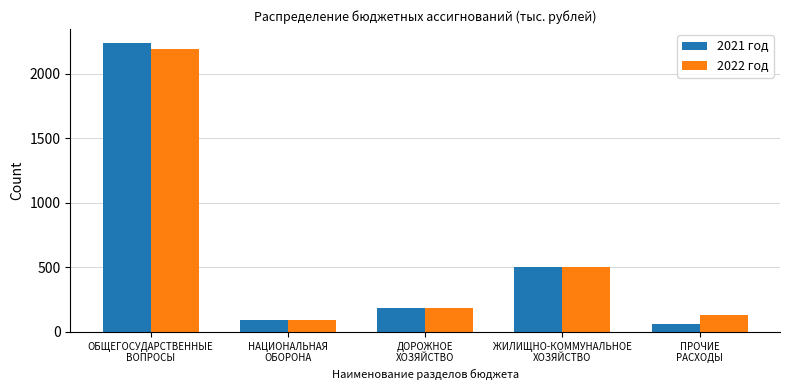

Reading left to right, what are all the values shown in this chart?

2021 год: ОБЩЕГОСУДАРСТВЕННЫЕ
ВОПРОСЫ=2232.7	НАЦИОНАЛЬНАЯ
ОБОРОНА=92.3	ДОРОЖНОЕ
ХОЗЯЙСТВО=186.6	ЖИЛИЩНО-КОММУНАЛЬНОЕ
ХОЗЯЙСТВО=500.0	ПРОЧИЕ
РАСХОДЫ=63.6
2022 год: ОБЩЕГОСУДАРСТВЕННЫЕ
ВОПРОСЫ=2185.9	НАЦИОНАЛЬНАЯ
ОБОРОНА=95.3	ДОРОЖНОЕ
ХОЗЯЙСТВО=186.6	ЖИЛИЩНО-КОММУНАЛЬНОЕ
ХОЗЯЙСТВО=500.0	ПРОЧИЕ
РАСХОДЫ=131.7